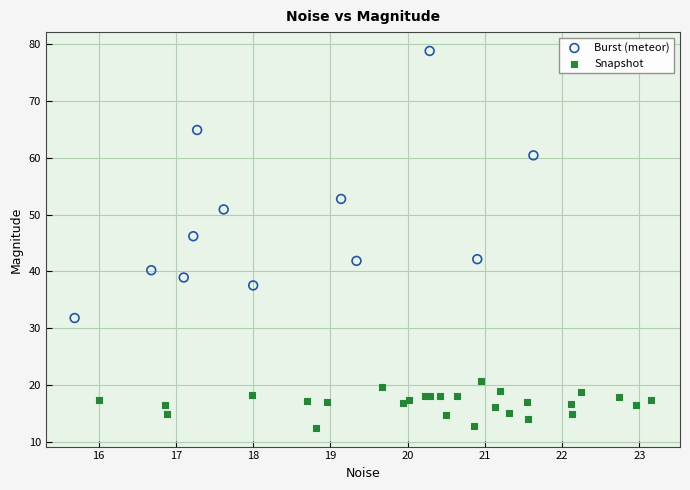

Which series reaches the minimum Y coordinate?

Snapshot